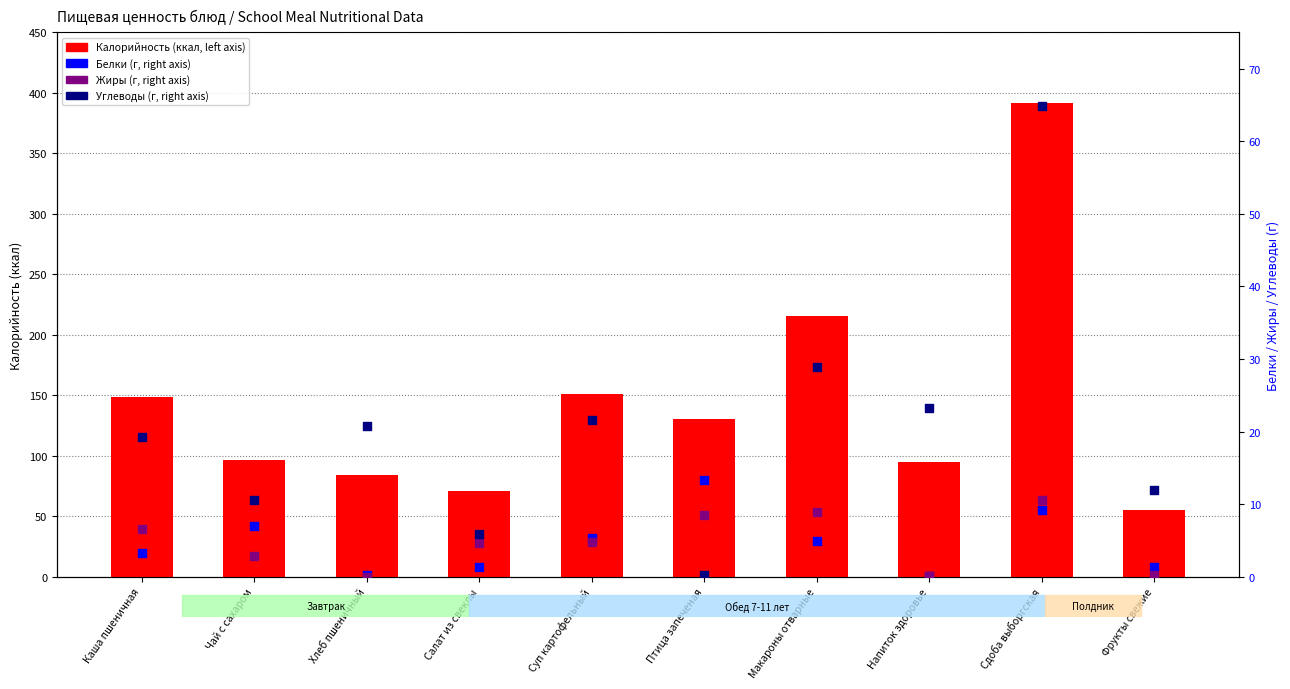

Which series contains the highest Y value?

Калорийность